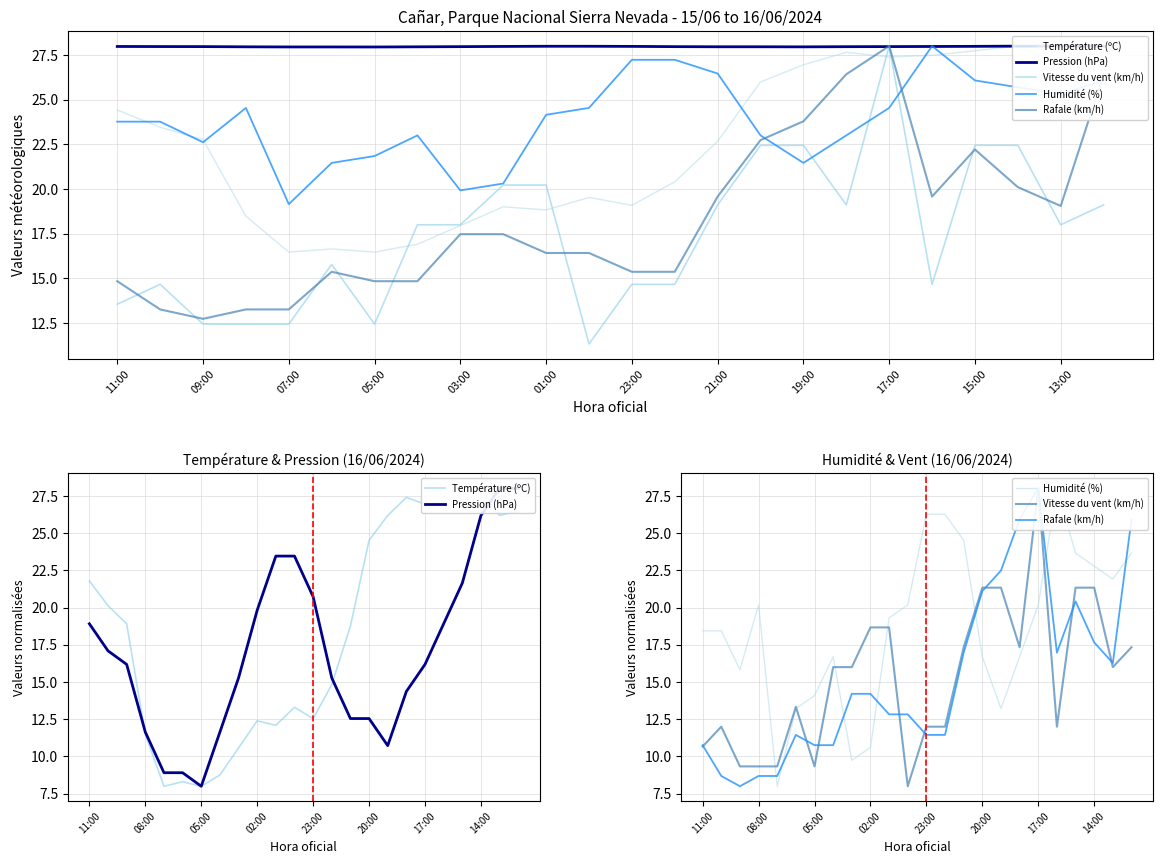

True or false: Vitesse du vent (km/h) has more than 1 interior local peaks.

True